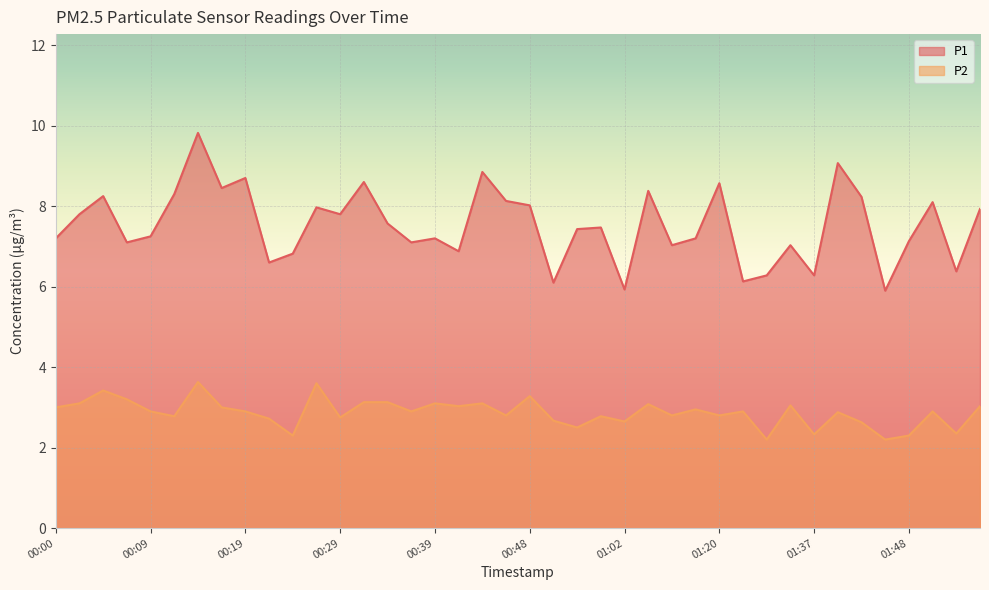

What is the difference between the P2 values at 01:02 and 01:04?

0.4